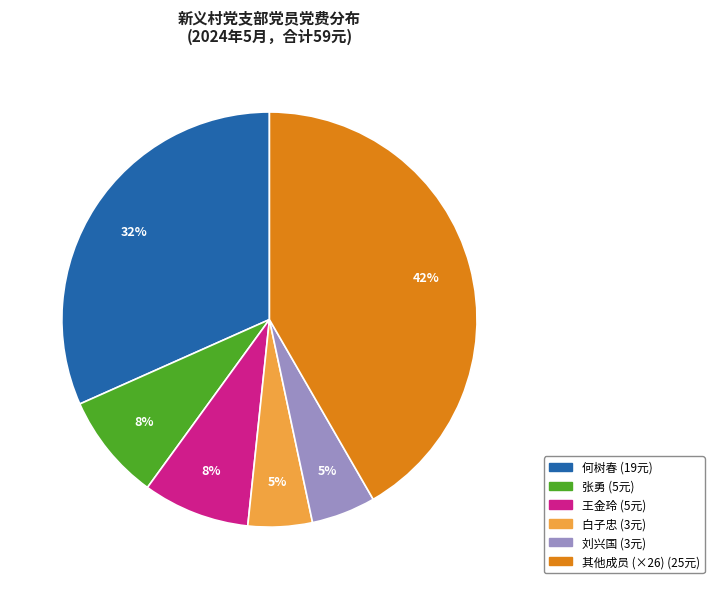

Is there any slice that represents more than half of the pie?

No